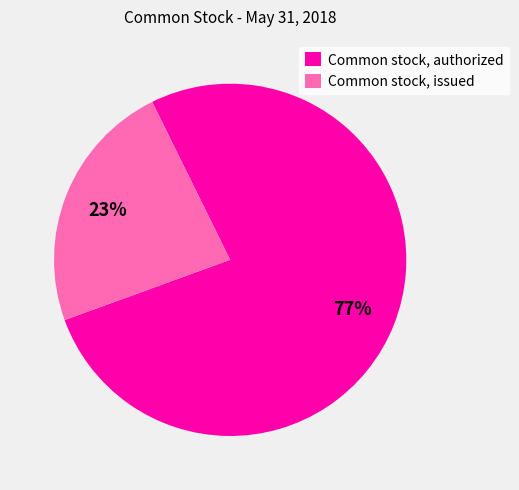

Is it true that Common stock, issued is 23% of the pie?

True